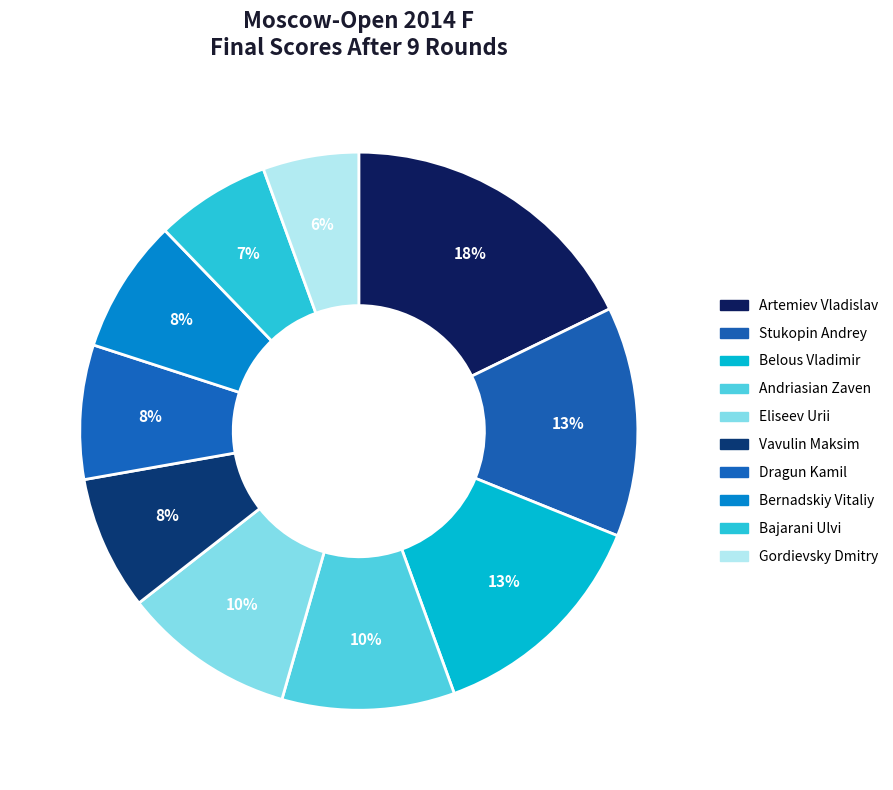

Count the number of slices in the pie.

10